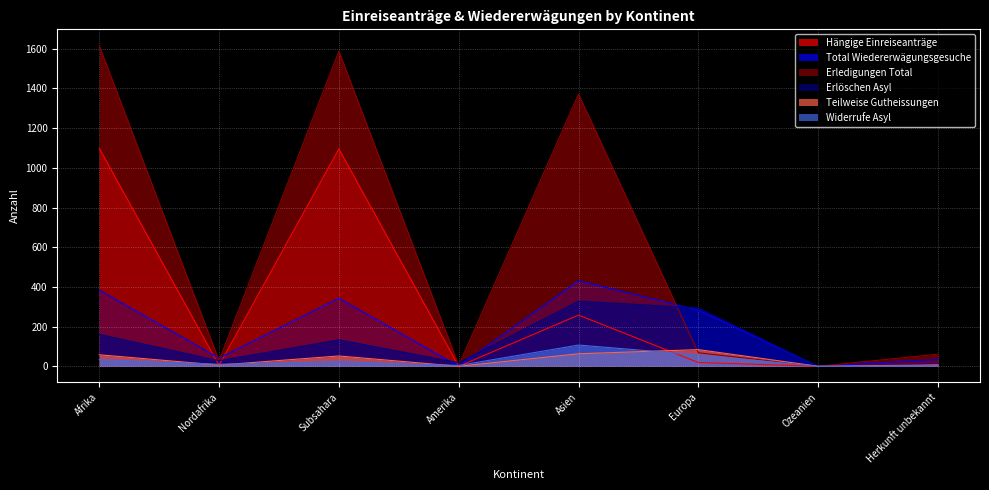

Does the chart display data point markers on the line(s)?

No